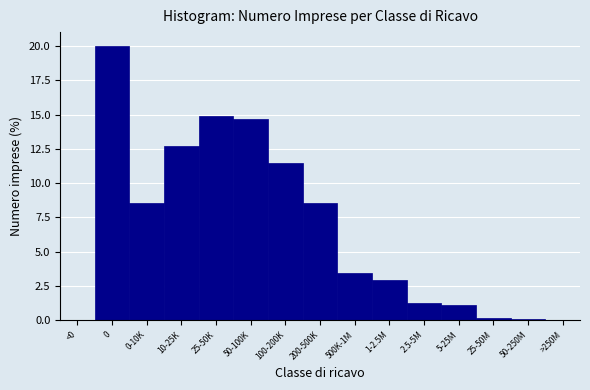

The chart shows a value of 1.1 at 5-25M. True or false?

True